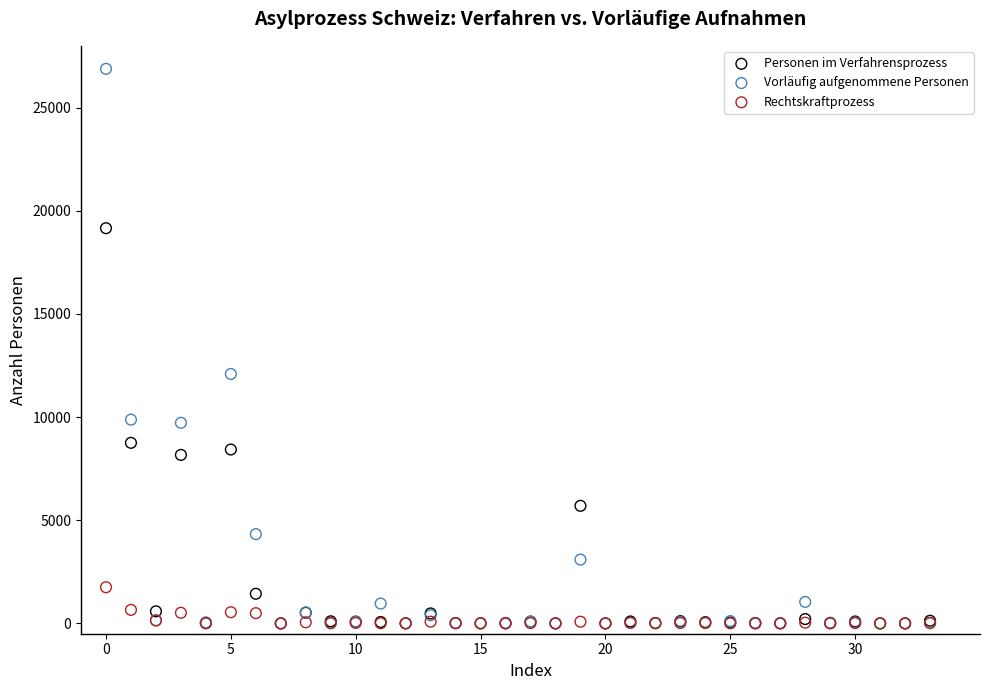

In the Vorläufig aufgenommene Personen series, what Y value is closest to 13442?

12092